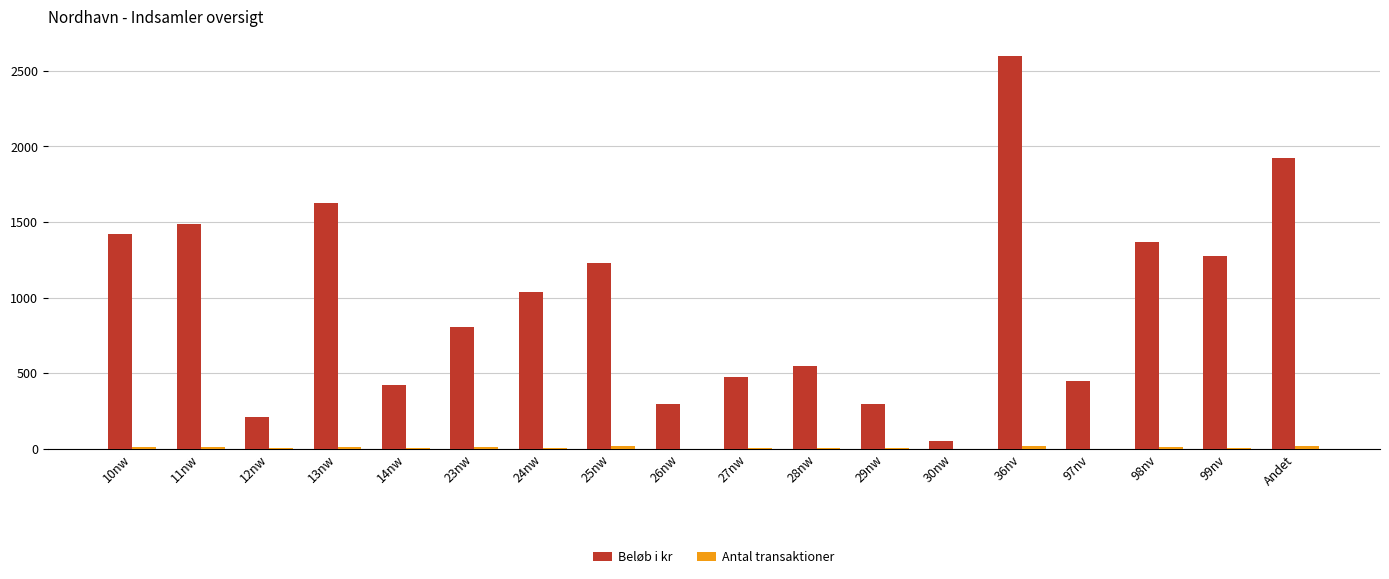

The value of Beløb i kr at 12nw is 86. True or false?

False